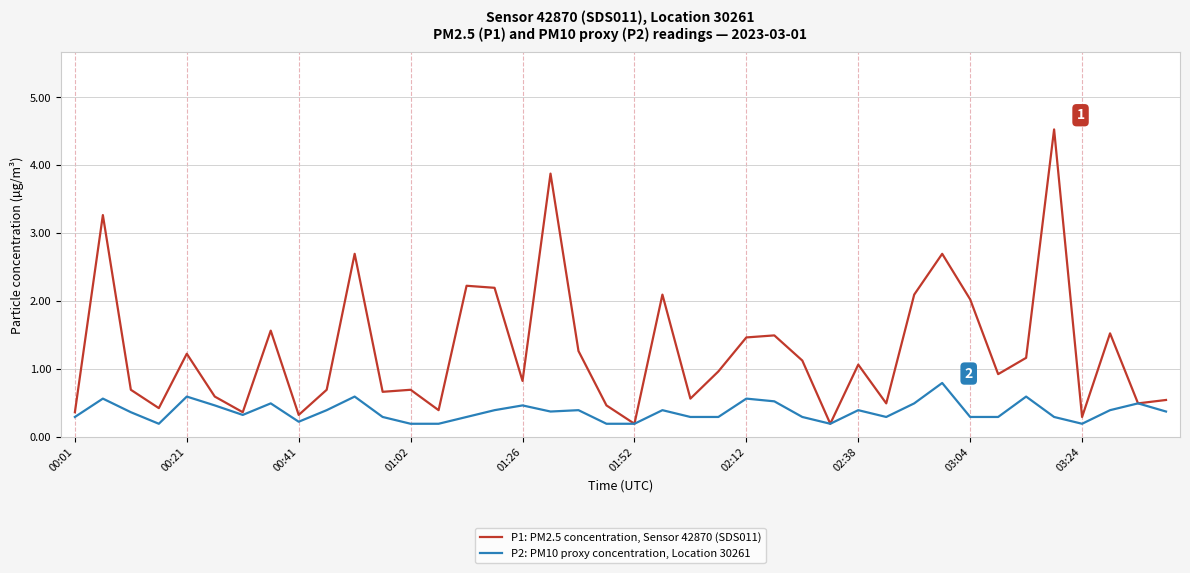

Is this an area chart (filled region under the line)?

No